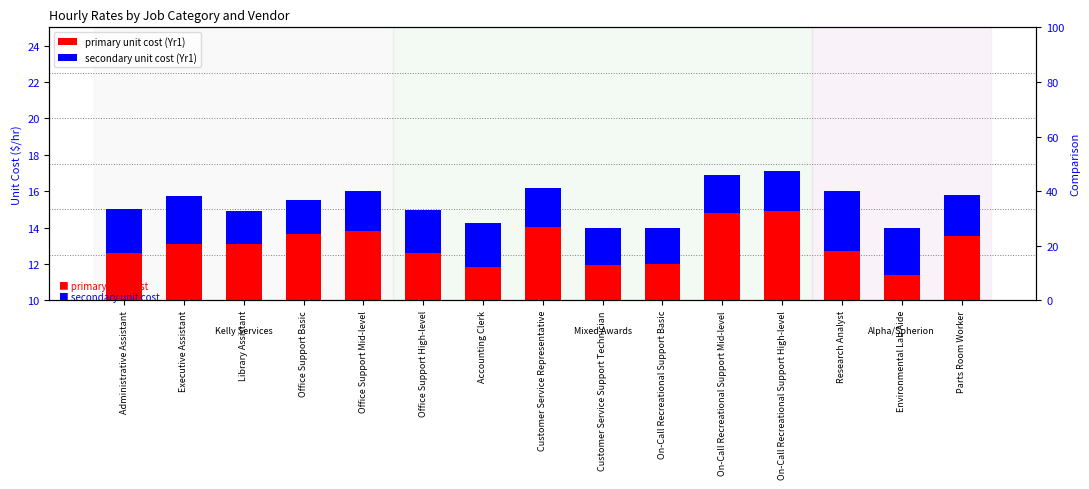

List the series in order of their overall mean, lowest first.

secondary unit cost (Yr1), primary unit cost (Yr1)